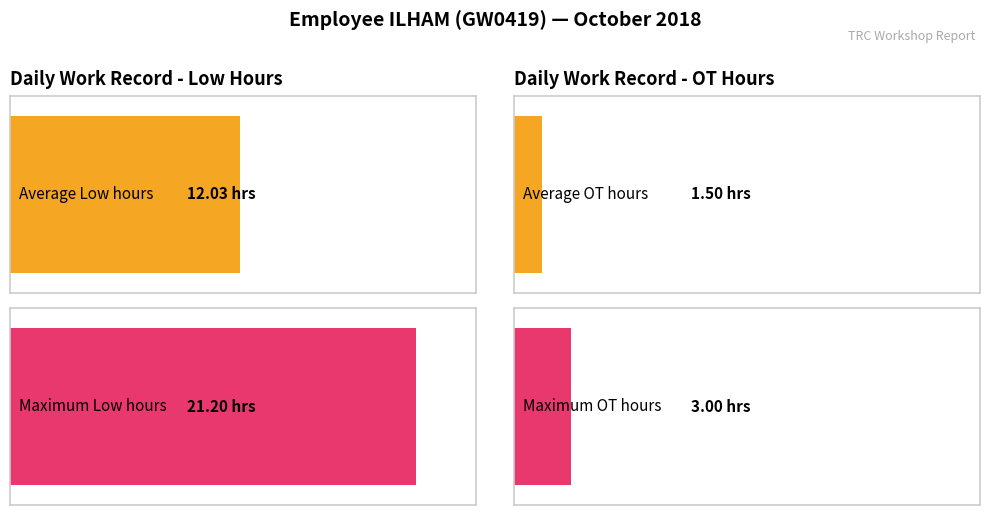

Which series has the widest spread of values?

Low (hours)